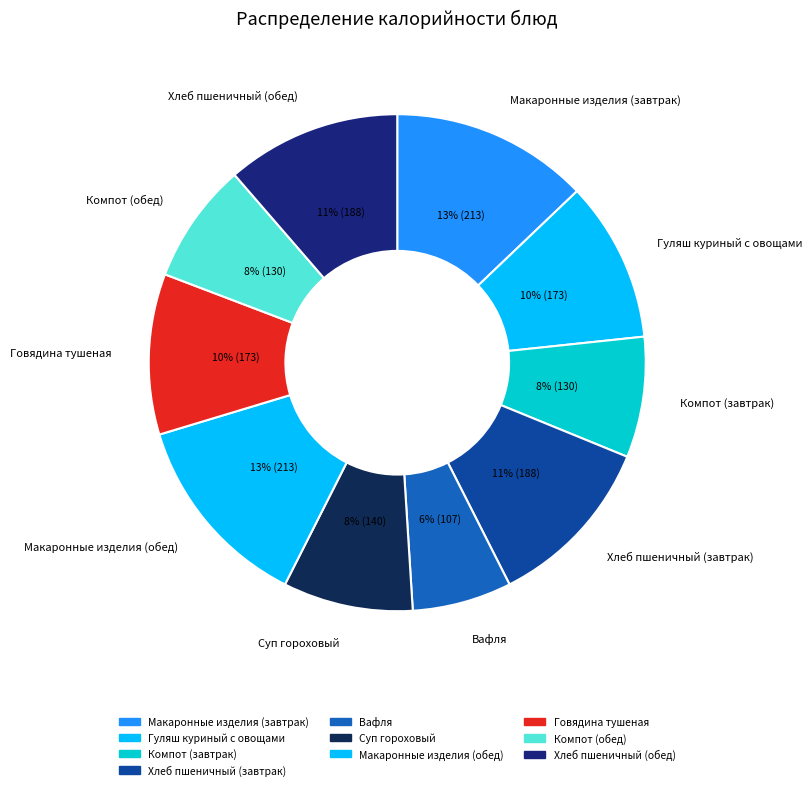

What is the change in value from Говядина тушеная to Компот (обед)?

-43